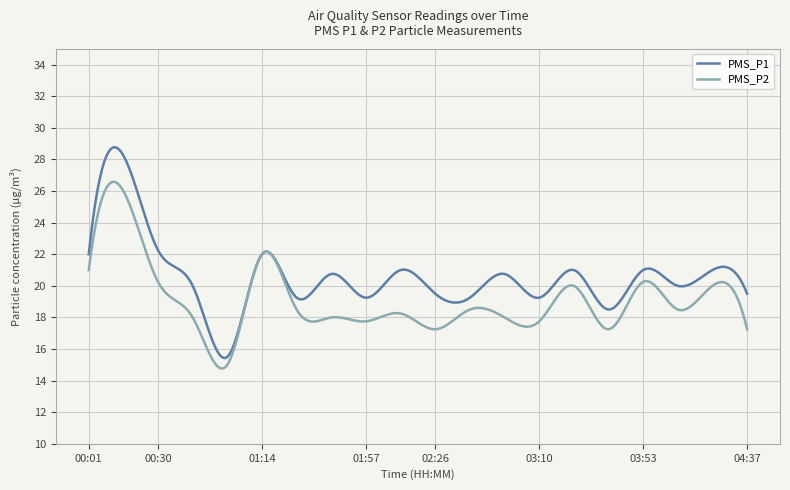

In PMS_P2, how many points are higher than both neighbors (excluding endpoints)?

8